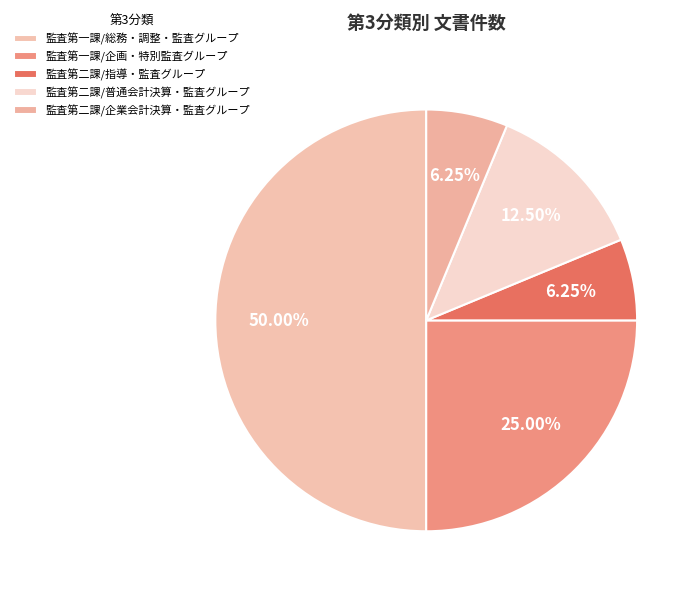

Which slice is the largest?

監査第一課/総務・調整・監査グループ